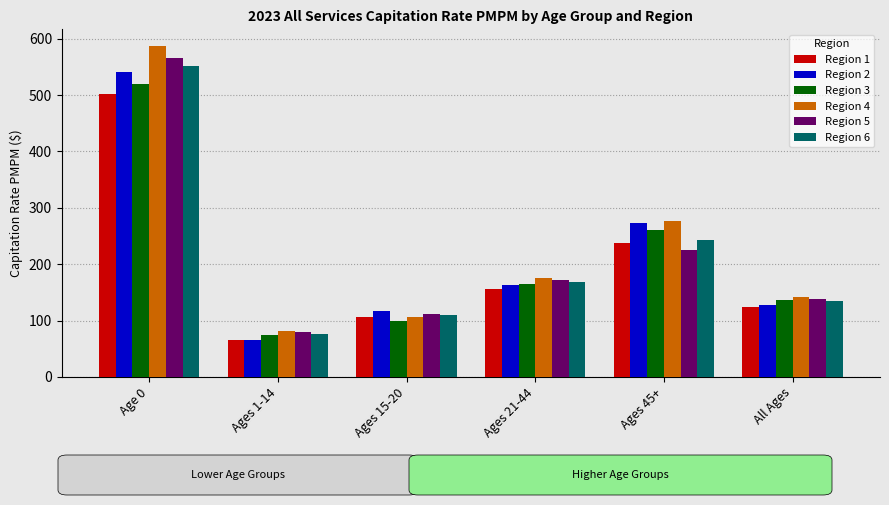

The Region 6 series shows 50.3 at Ages 15-20. True or false?

False